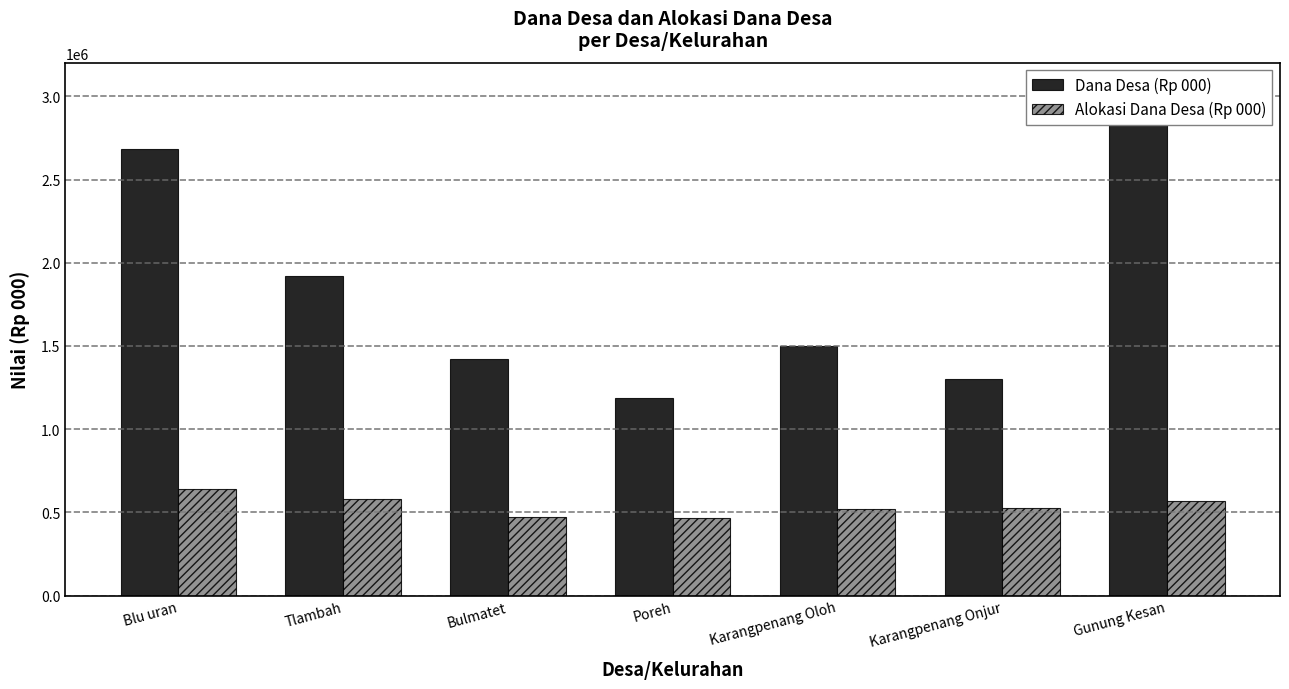

What is the value of the Alokasi Dana Desa (Rp 000) bar at the 4th from the left?

463829.5